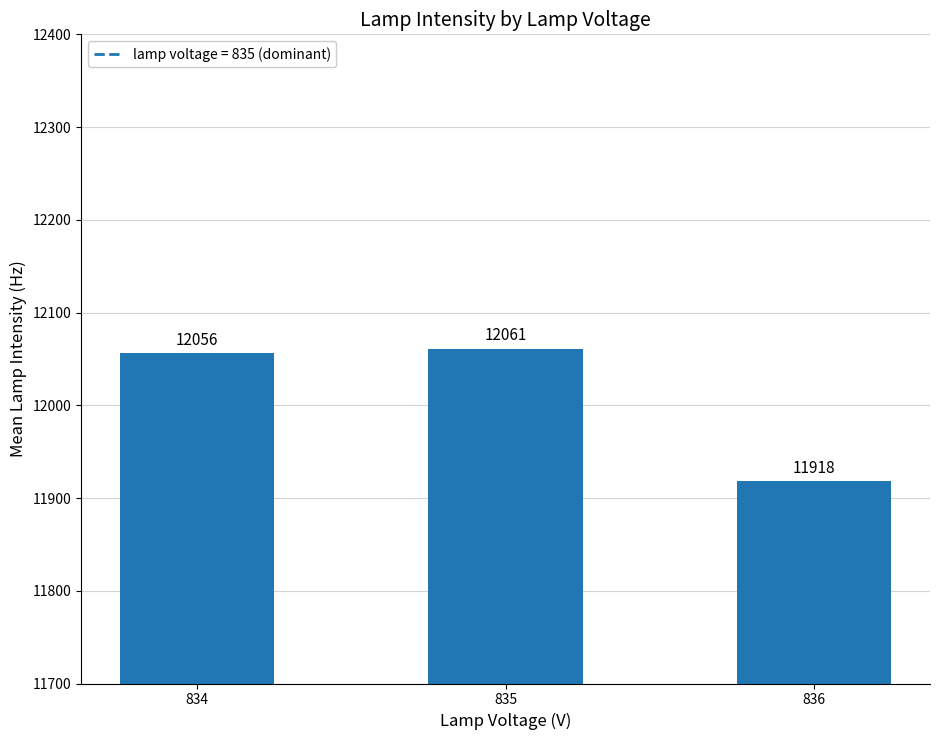

Reading left to right, list all the values displayed in this chart.

834=12056	835=12061	836=11918